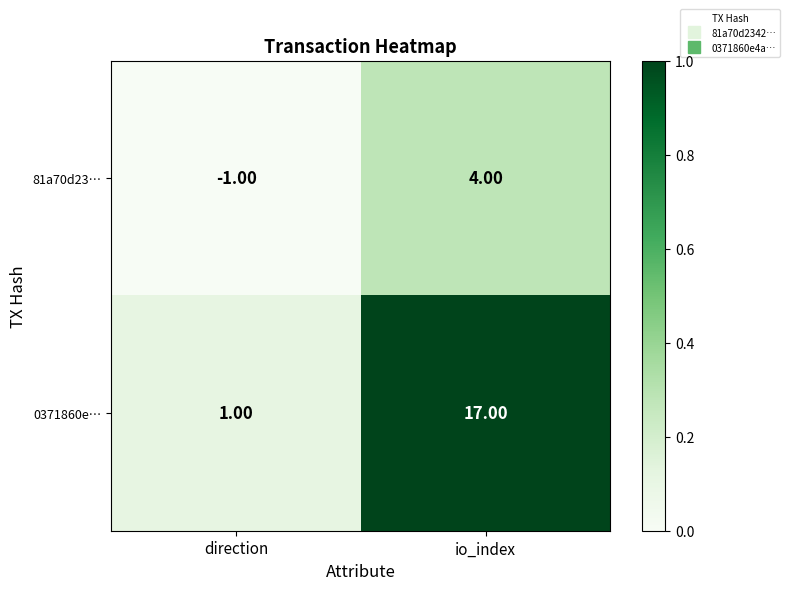

Which category has the lowest value across all series?

direction